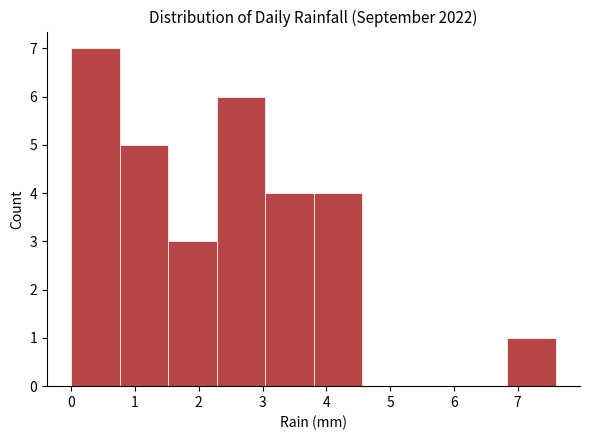

Reading left to right, transcribe this chart: for each bar, give the range it covers on the x-axis and its height. Neither the bar edges nor the heights are printed on the chart, so give them approximately, as read against the axes.

0.00 to 0.76: 7
0.76 to 1.52: 5
1.52 to 2.28: 3
2.28 to 3.04: 6
3.04 to 3.80: 4
3.80 to 4.56: 4
4.56 to 5.32: 0
5.32 to 6.08: 0
6.08 to 6.84: 0
6.84 to 7.60: 1